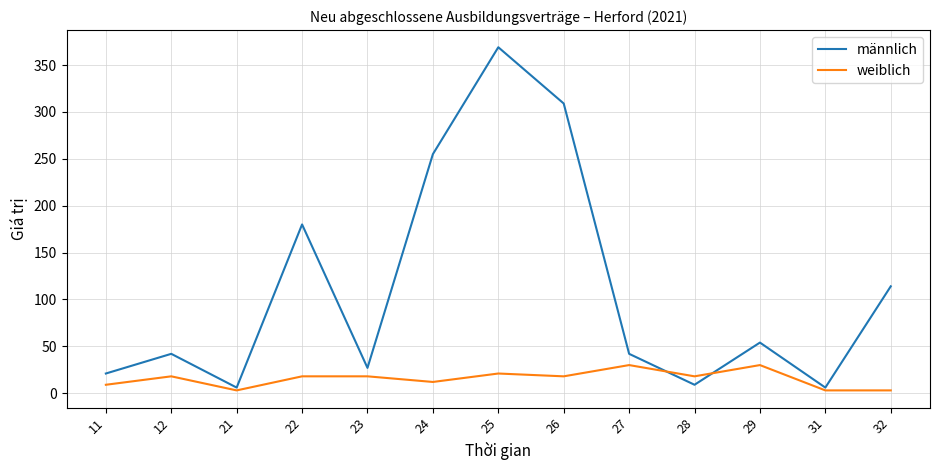

List the series in order of their overall mean, lowest first.

weiblich, männlich